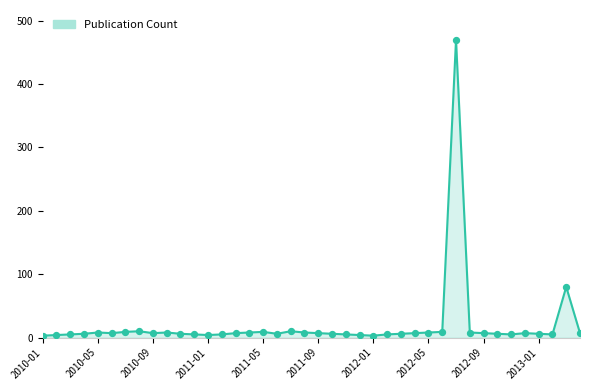

What is the difference between the maximum and minimum values?

467